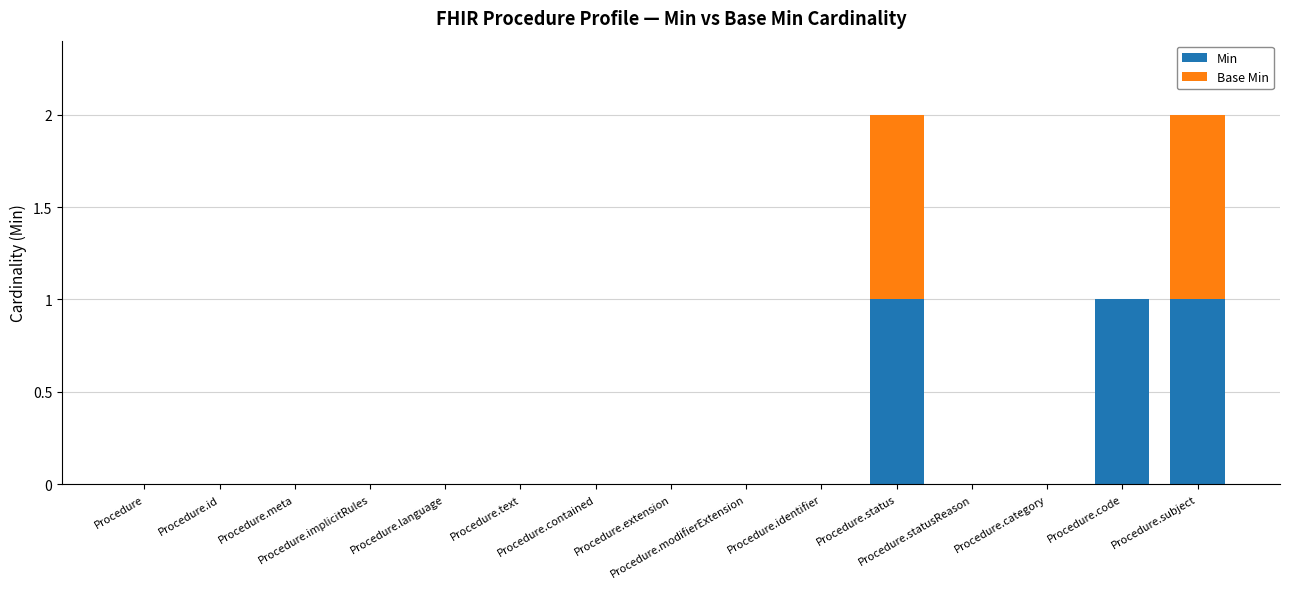

What is the sum of all Min values?

3